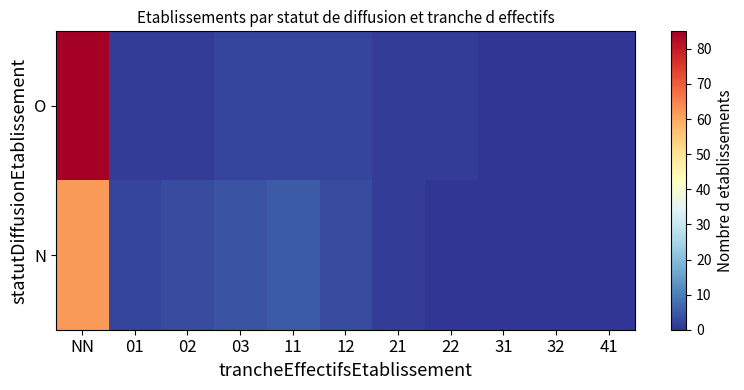

At which category is the sum across all series the highest?

NN